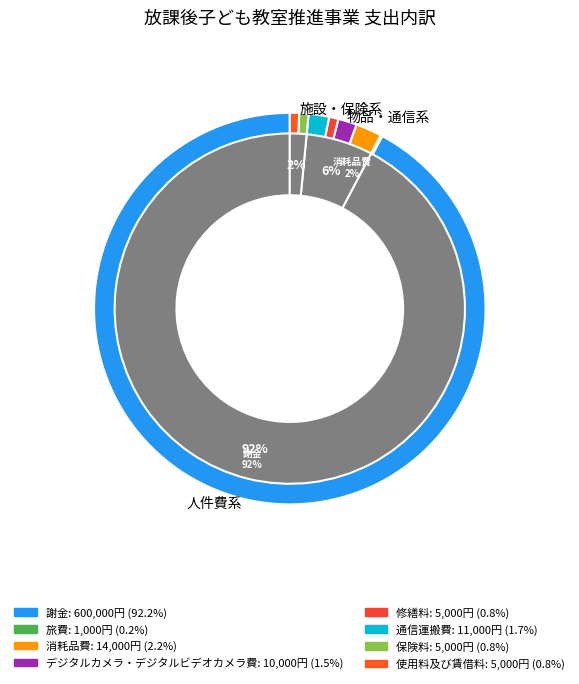

True or false: 通信運搬費 accounts for 12% of the total.

False